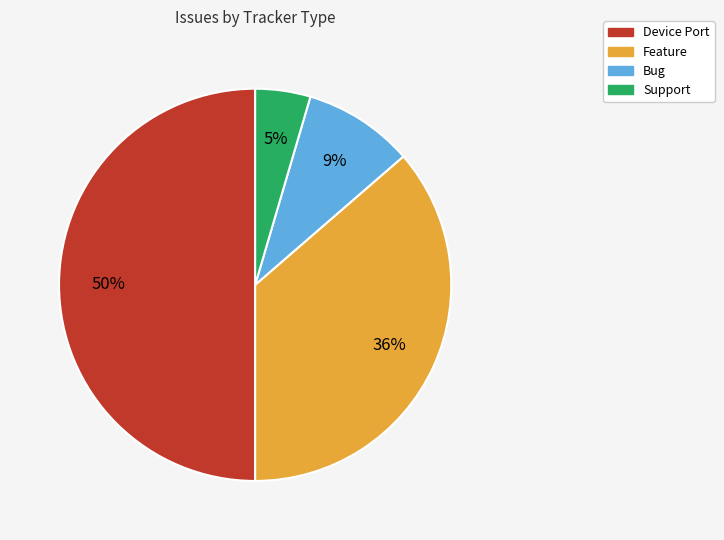

To the nearest percent, what is the difference between the largest and smallest slice percentages?

45%